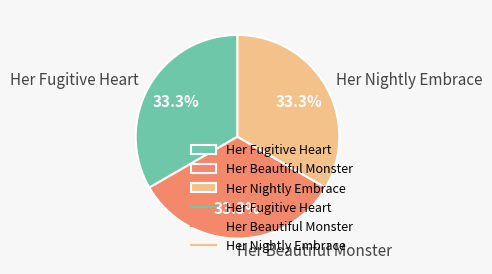

What portion of the pie excludes Her Fugitive Heart?

66.7%